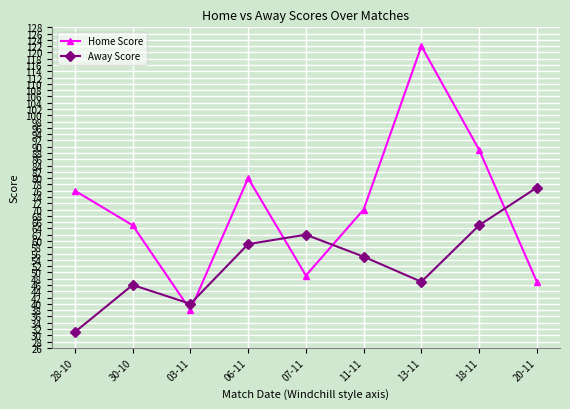

What is the sum of all Away Score values?

482